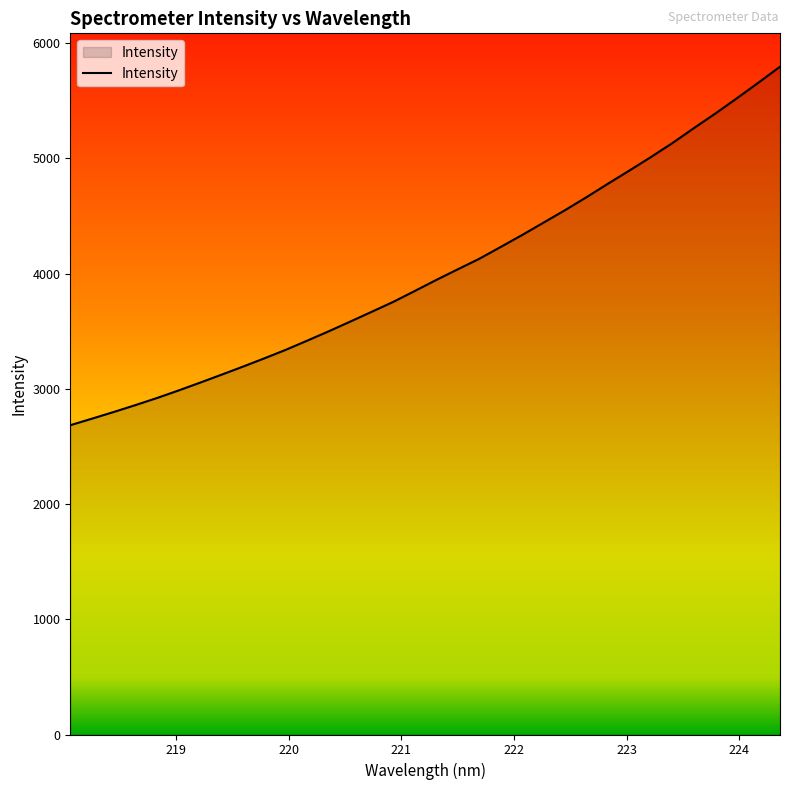

What is the smallest value displayed?

2684.2